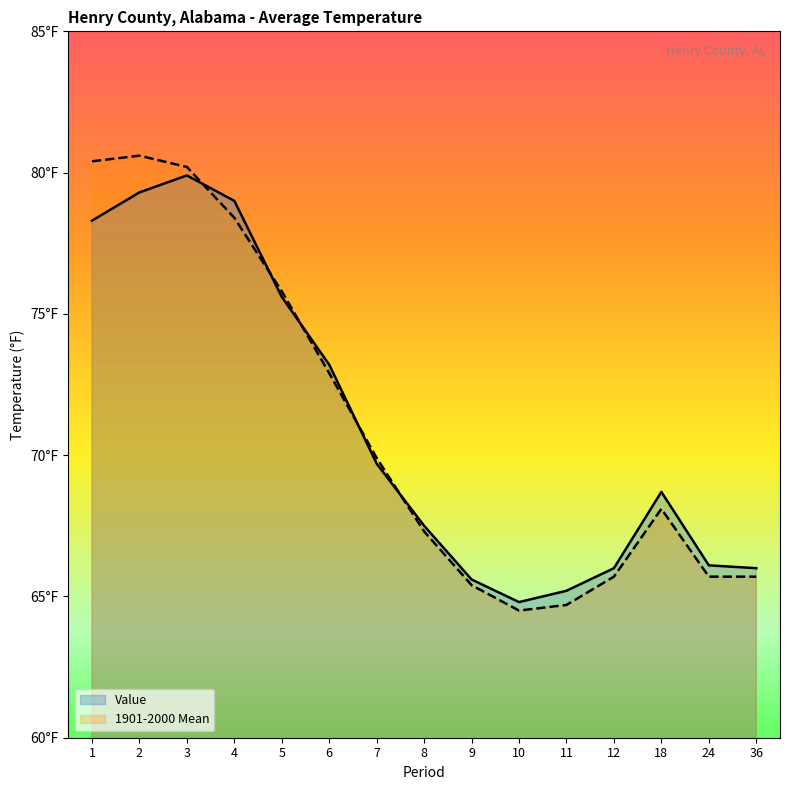

Reading left to right, transcribe all the data shown in this chart.

Value: 1=78.3	2=79.3	3=79.9	4=79.0	5=75.6	6=73.2	7=69.7	8=67.5	9=65.6	10=64.8	11=65.2	12=66.0	18=68.7	24=66.1	36=66.0
1901-2000 Mean: 1=80.4	2=80.6	3=80.2	4=78.4	5=75.8	6=72.9	7=69.9	8=67.3	9=65.4	10=64.5	11=64.7	12=65.7	18=68.1	24=65.7	36=65.7